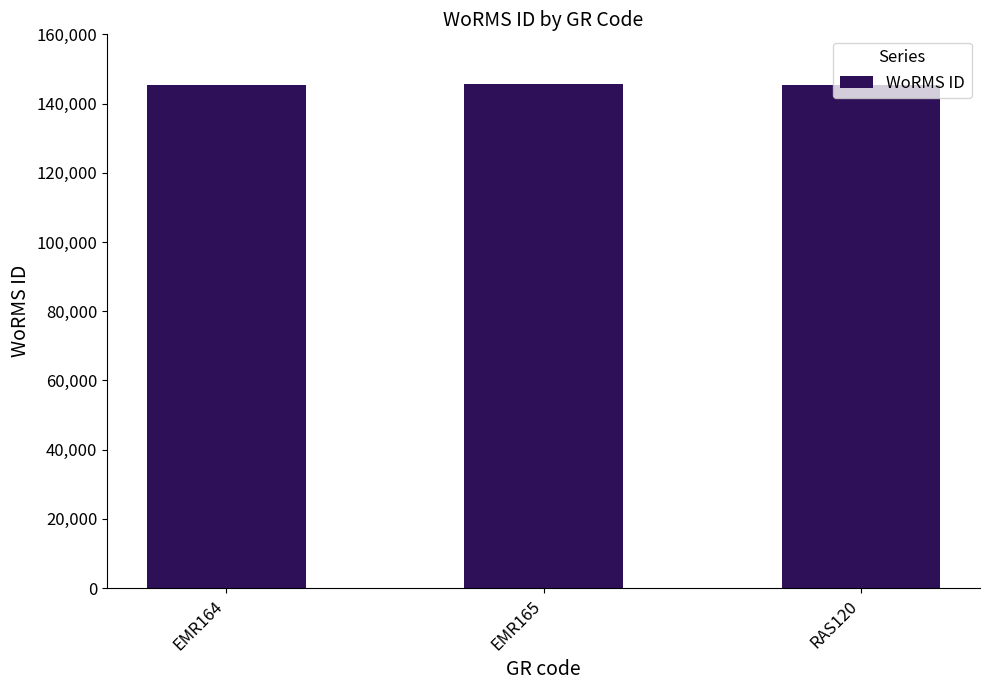

What is the sum of all values?

436542